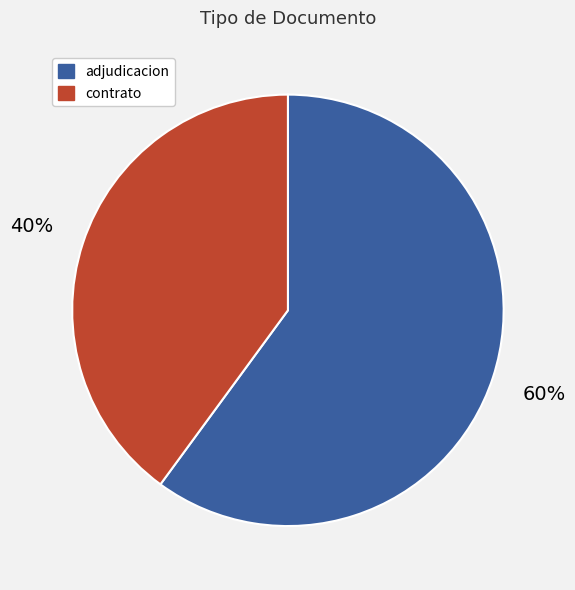

Is there a majority slice in this chart?

Yes